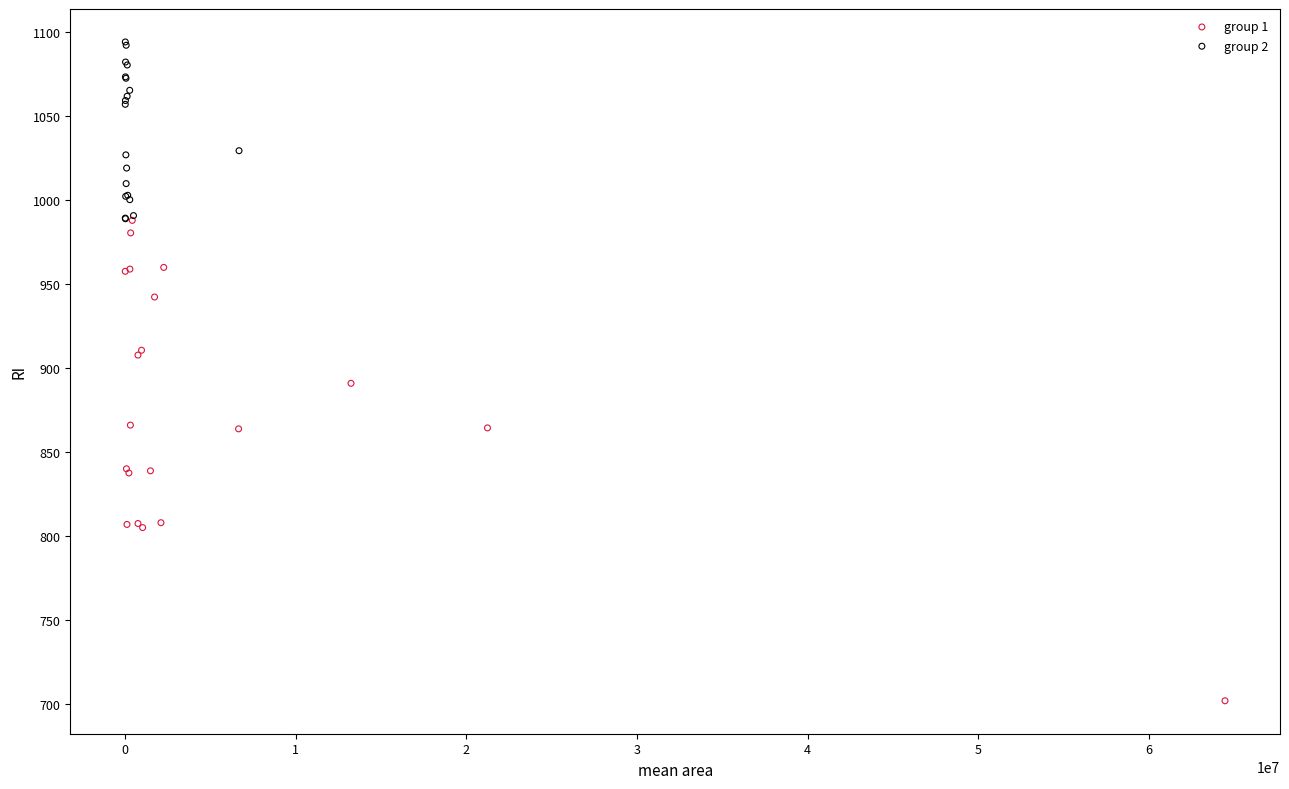

Which series has the widest spread of Y values?

group 1